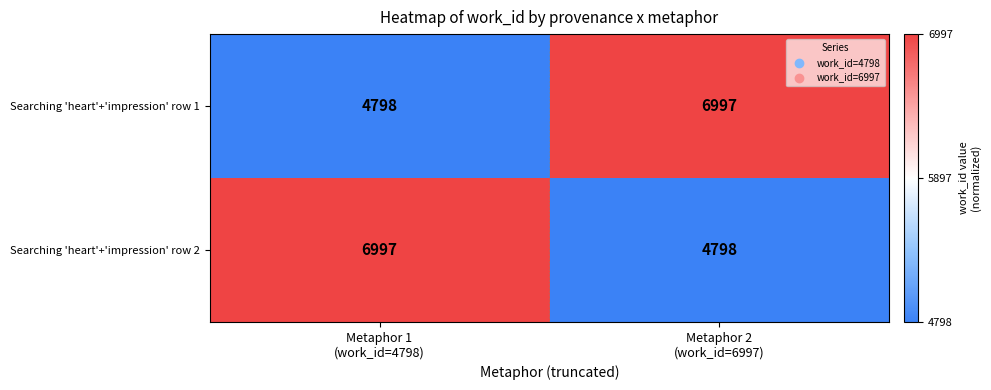

What is the difference between the maximum and minimum values in the Searching 'heart'+'impression' row 2 series?

2199